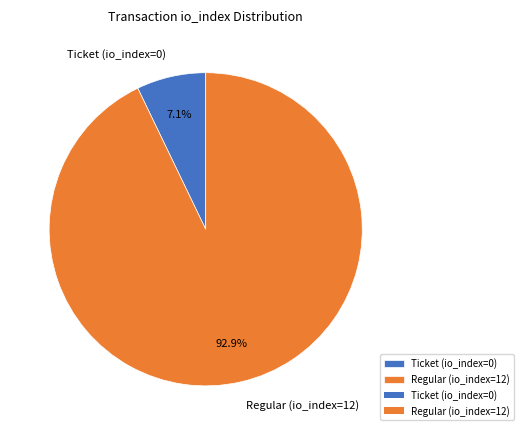

To the nearest percent, what percentage of the pie is Regular (io_index=12)?

93%